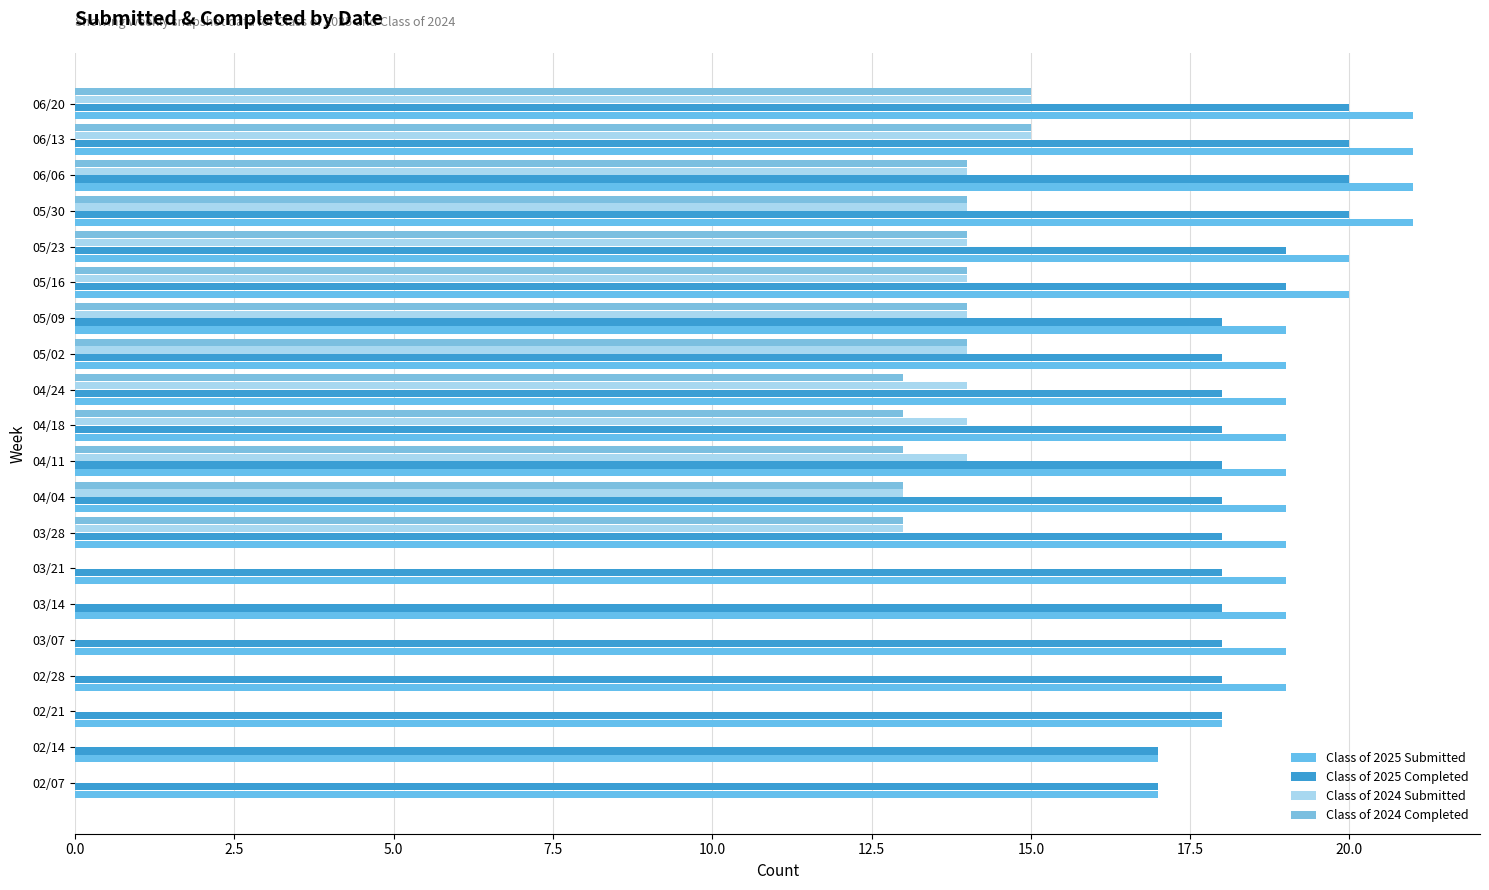

Count the number of data series in this chart.

4